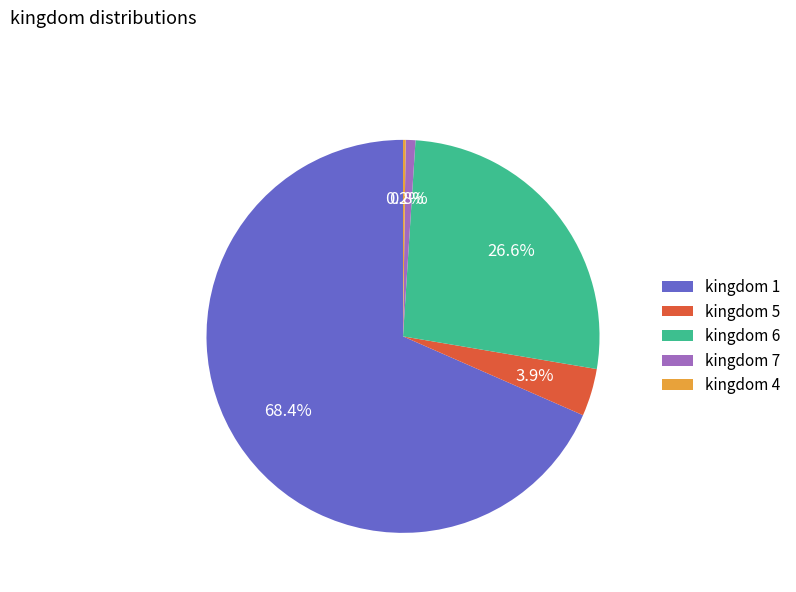

To the nearest percent, what is the average slice percentage?

20%